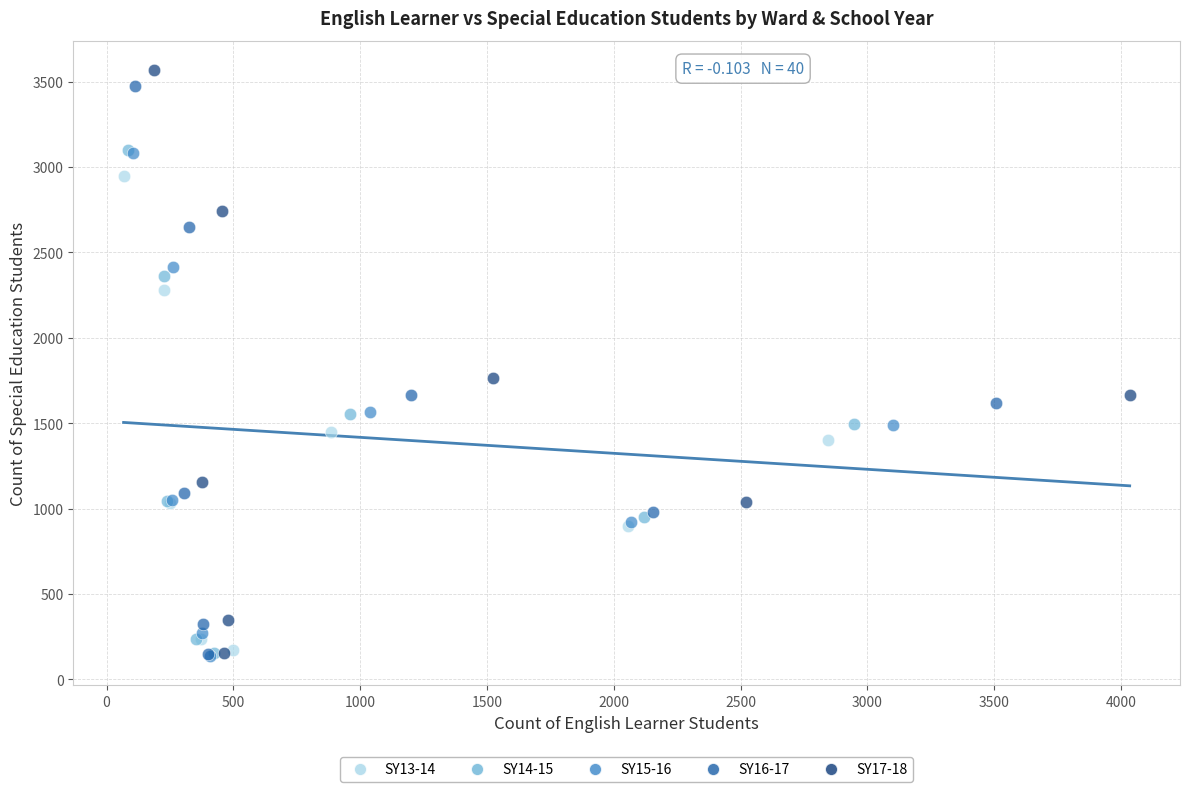

Which series has the largest Y range (max minus min)?

SY17-18